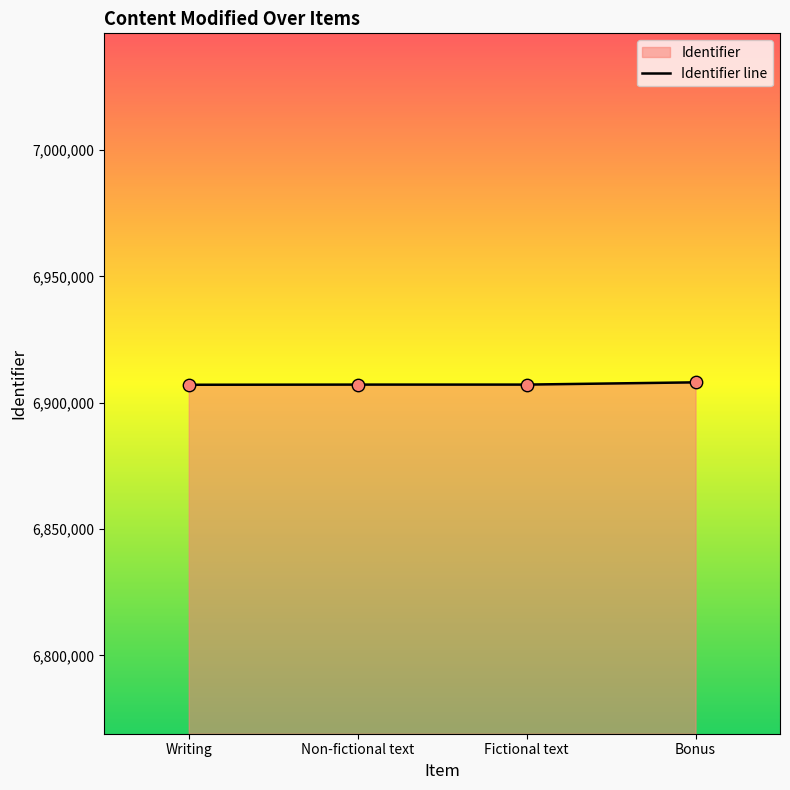

Which has a higher value, Fictional text or Writing?

Fictional text